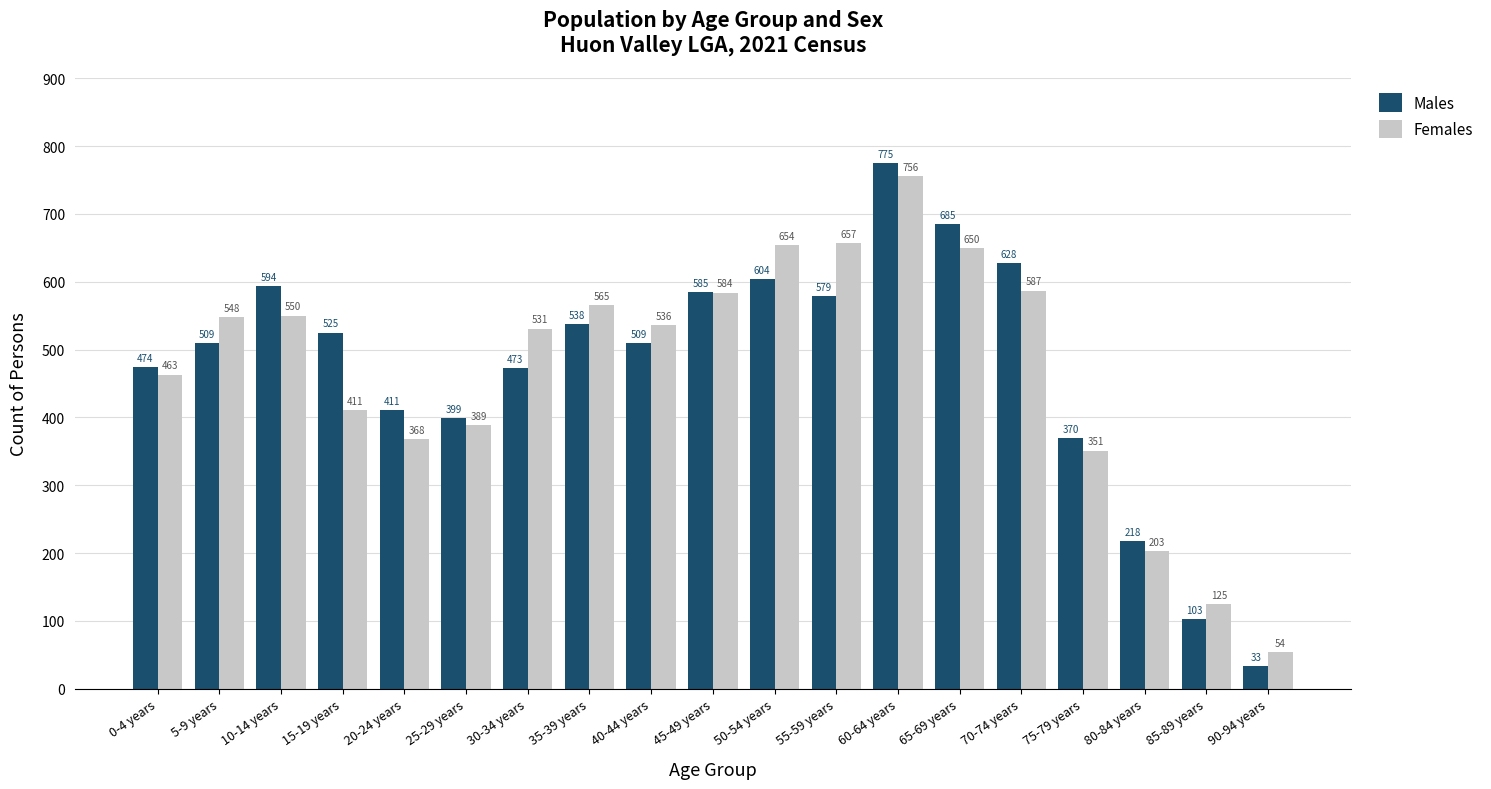

Rank the series by their maximum value, from highest to lowest.

Males, Females